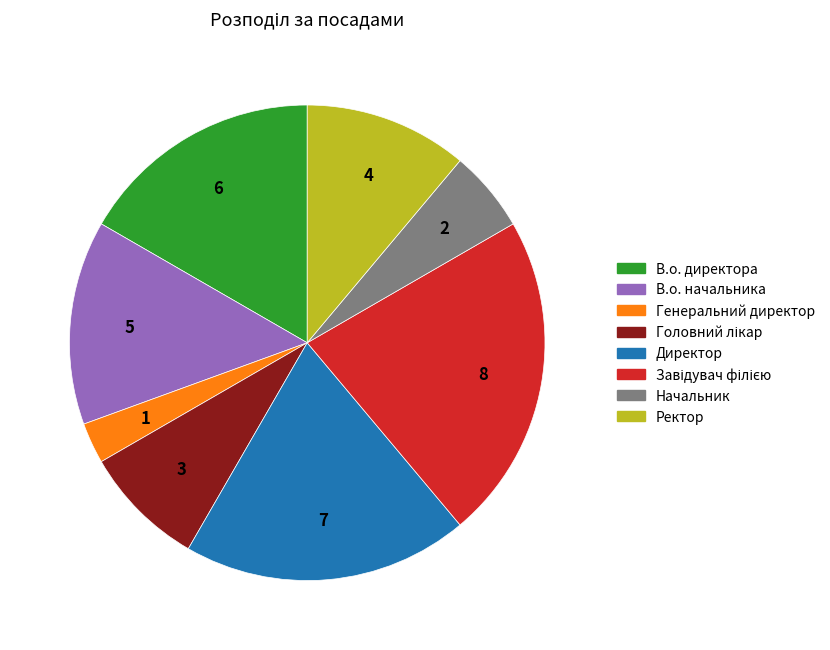

Which slice is the smallest?

Генеральний директор